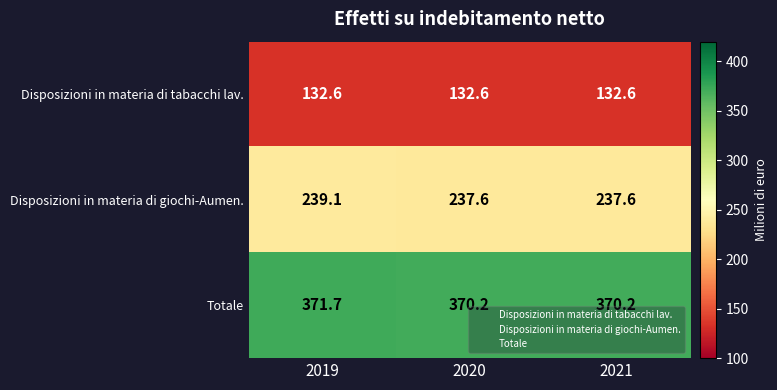

What is the difference between the highest and lowest values at 2019?

239.1